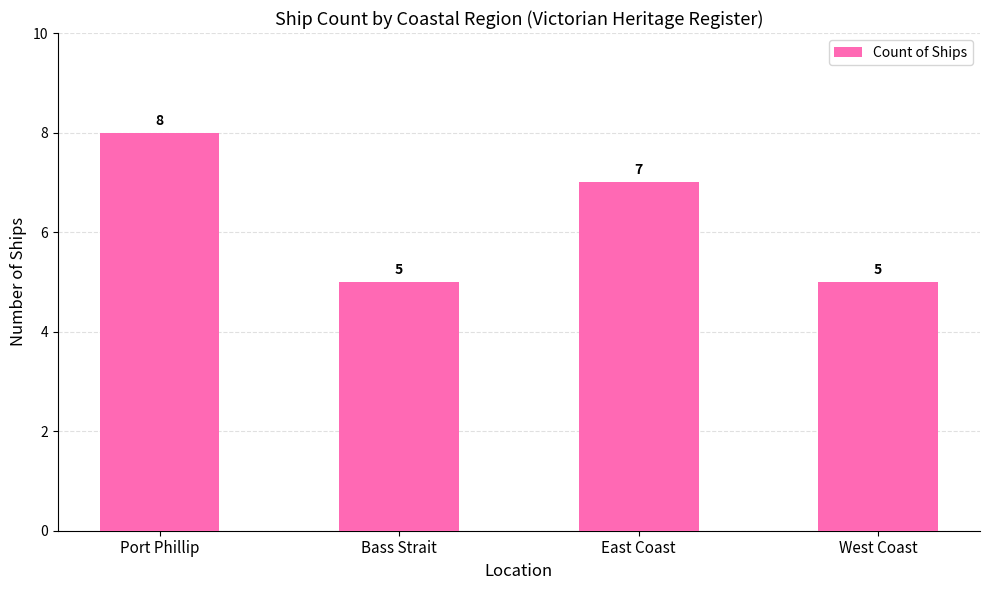

The value at Bass Strait is 7. True or false?

False